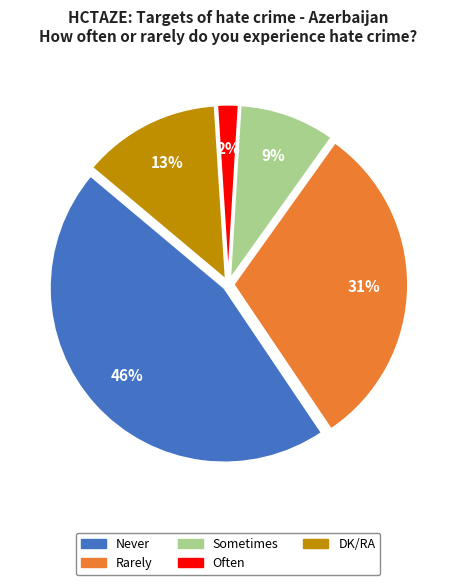

To the nearest percent, what is the difference between the largest and smallest slice percentages?

44%